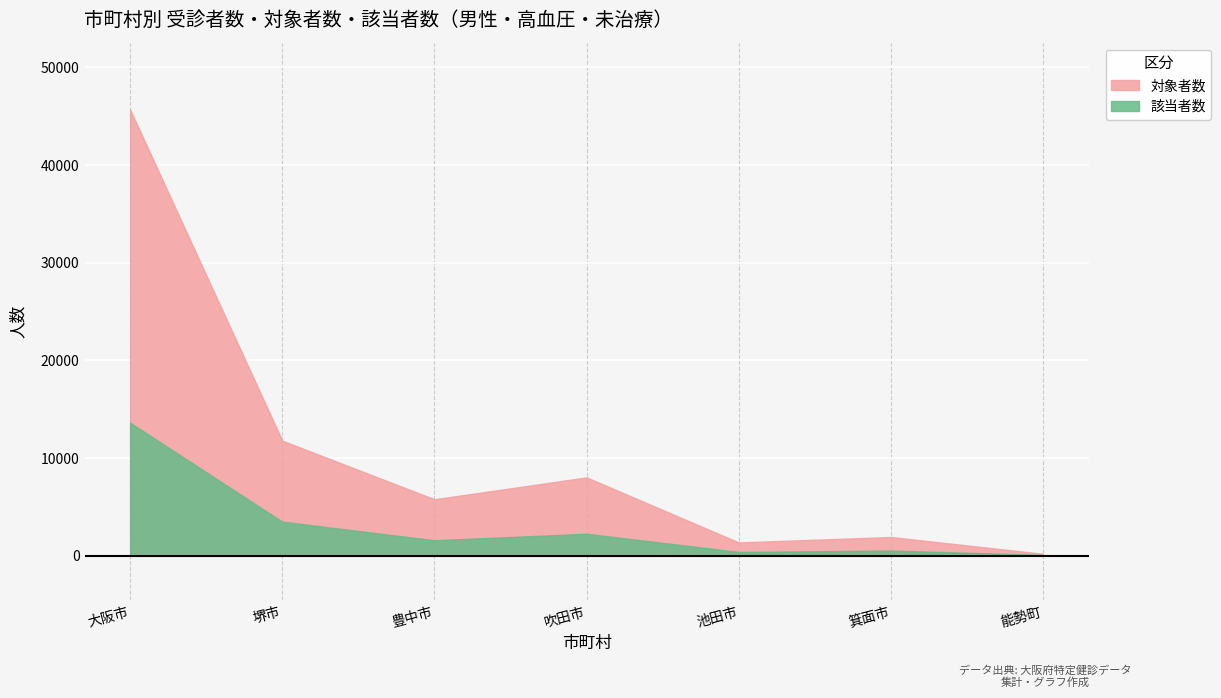

What is the difference between the maximum and minimum values in the 対象者数 series?

45482